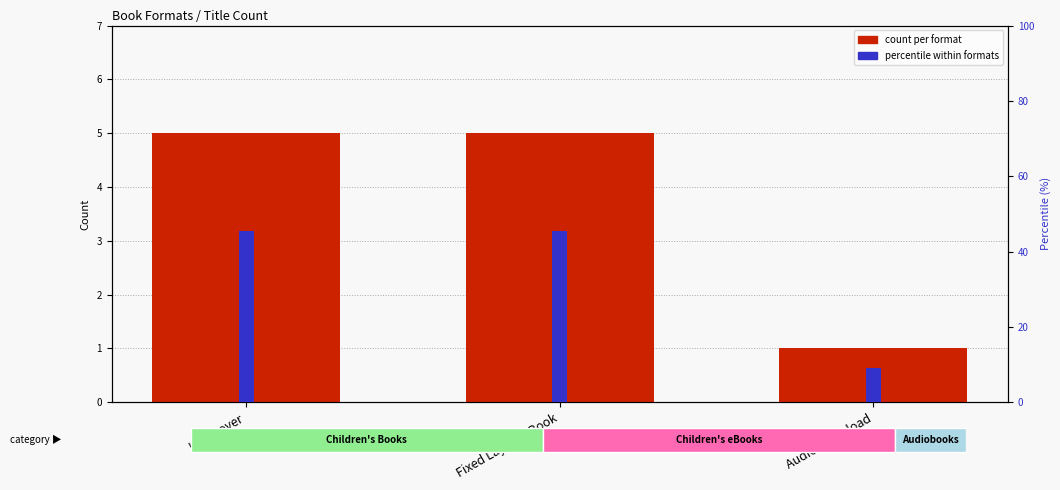

How many values in the percentile within formats series exceed 45?

2